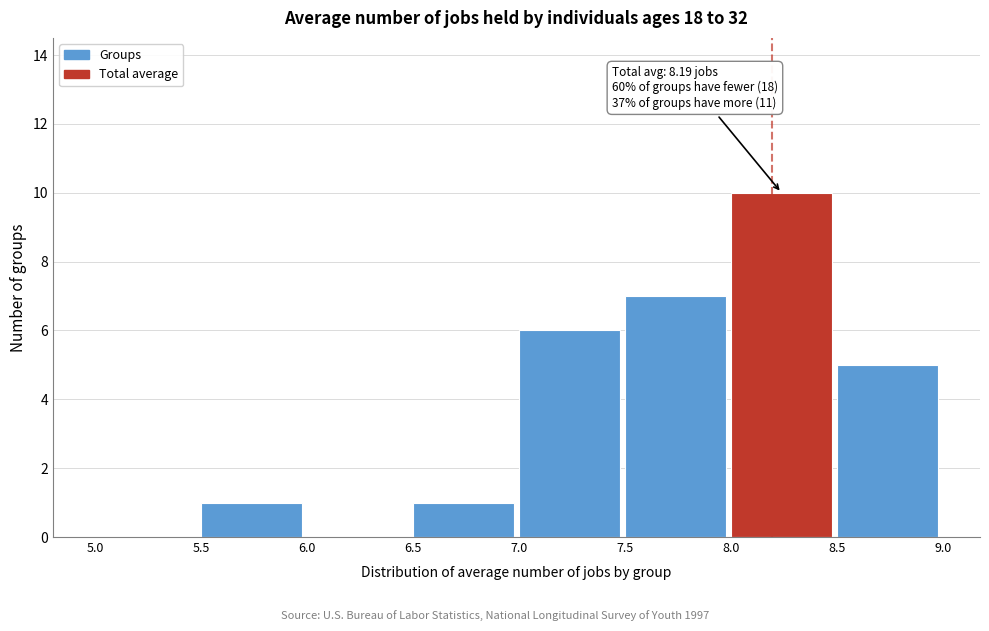

Over which range of the x-axis is the bar tallest?

8.0 to 8.5